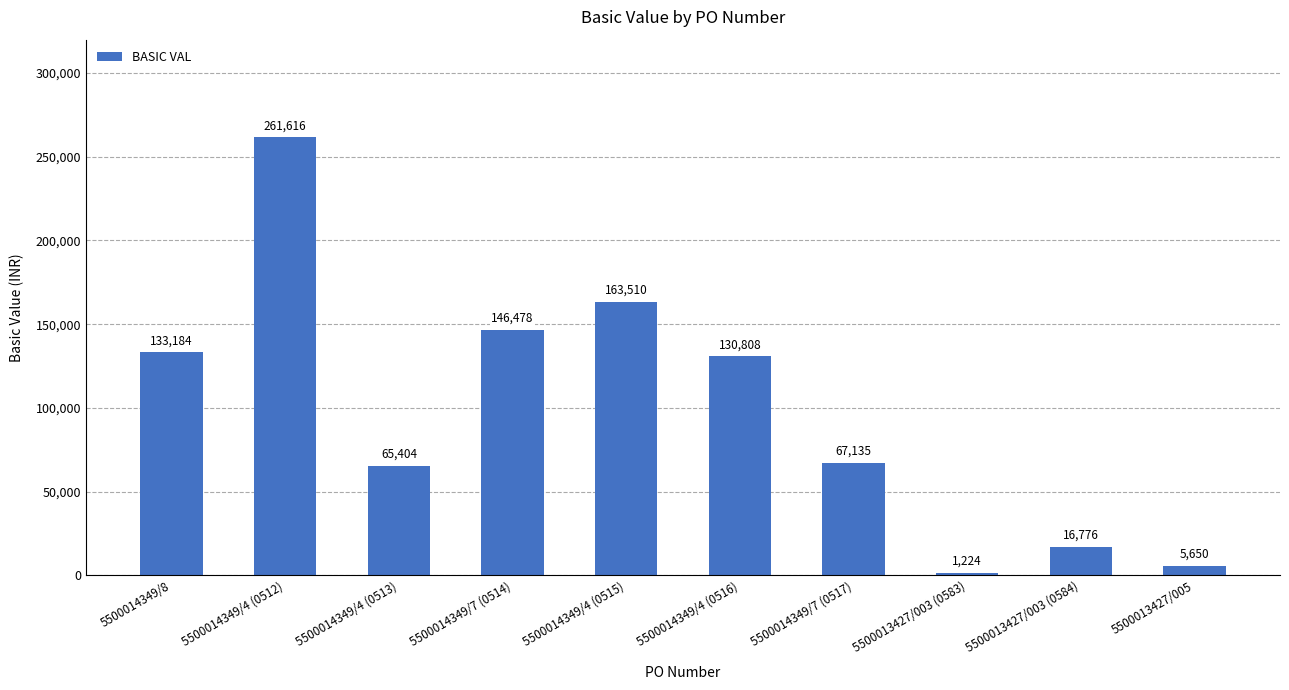

Where does the data first go above 130808?

5500014349/8